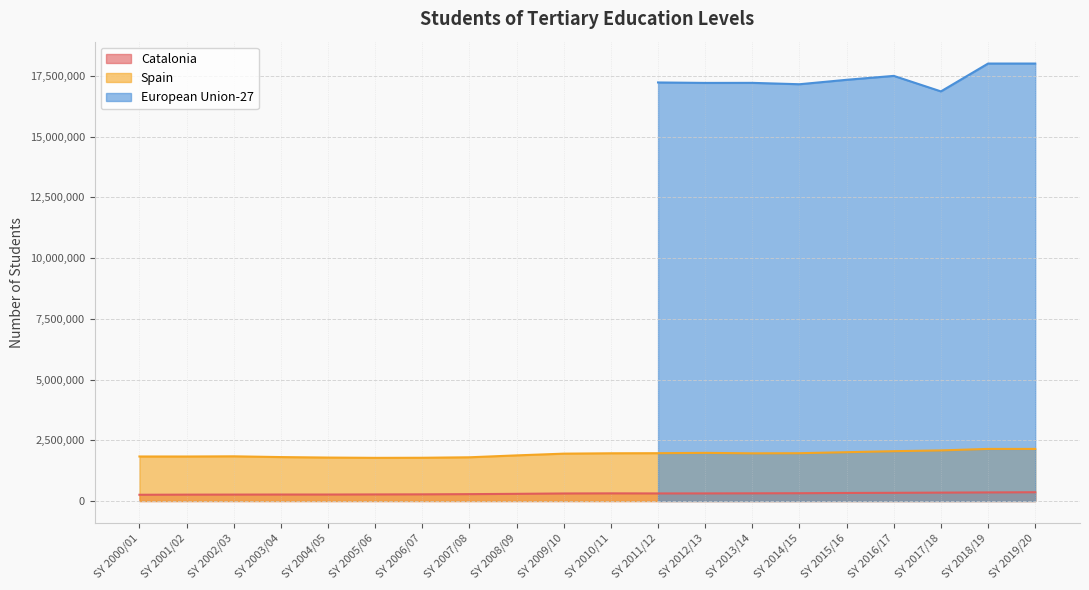

At which label does Catalonia reach its minimum?

SY 2000/01